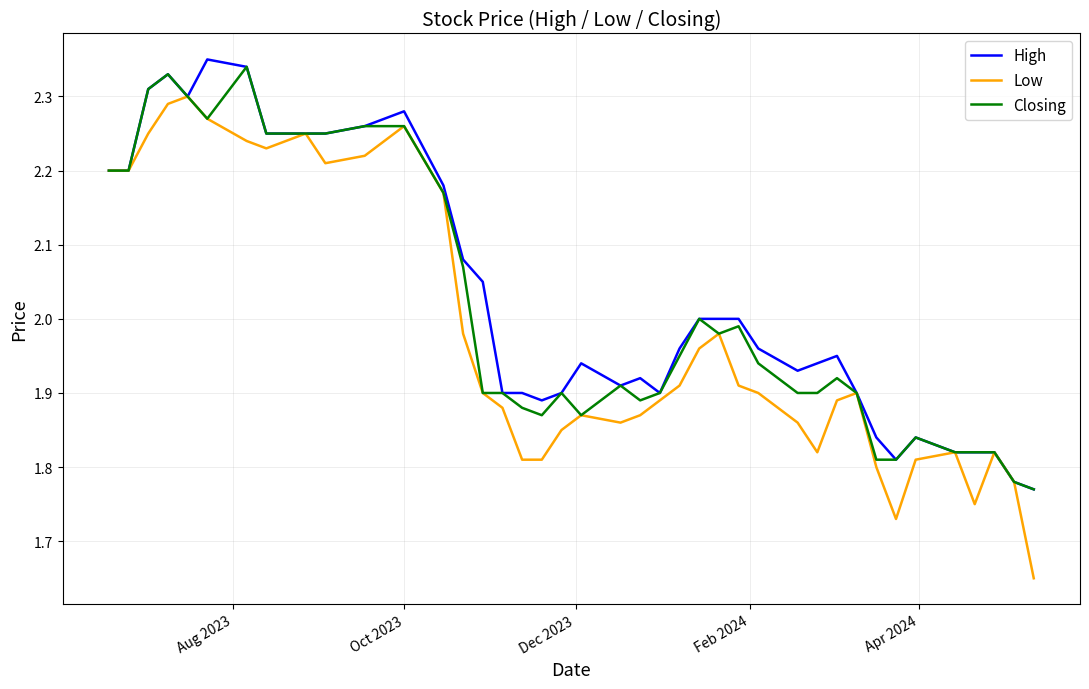

Which series has the widest spread of values?

Low